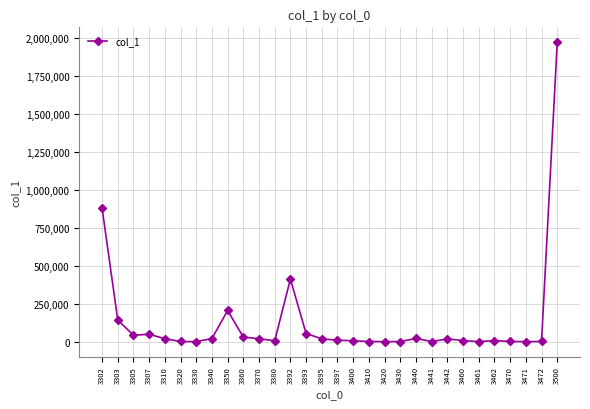

What is the maximum value shown in the chart?

1972590